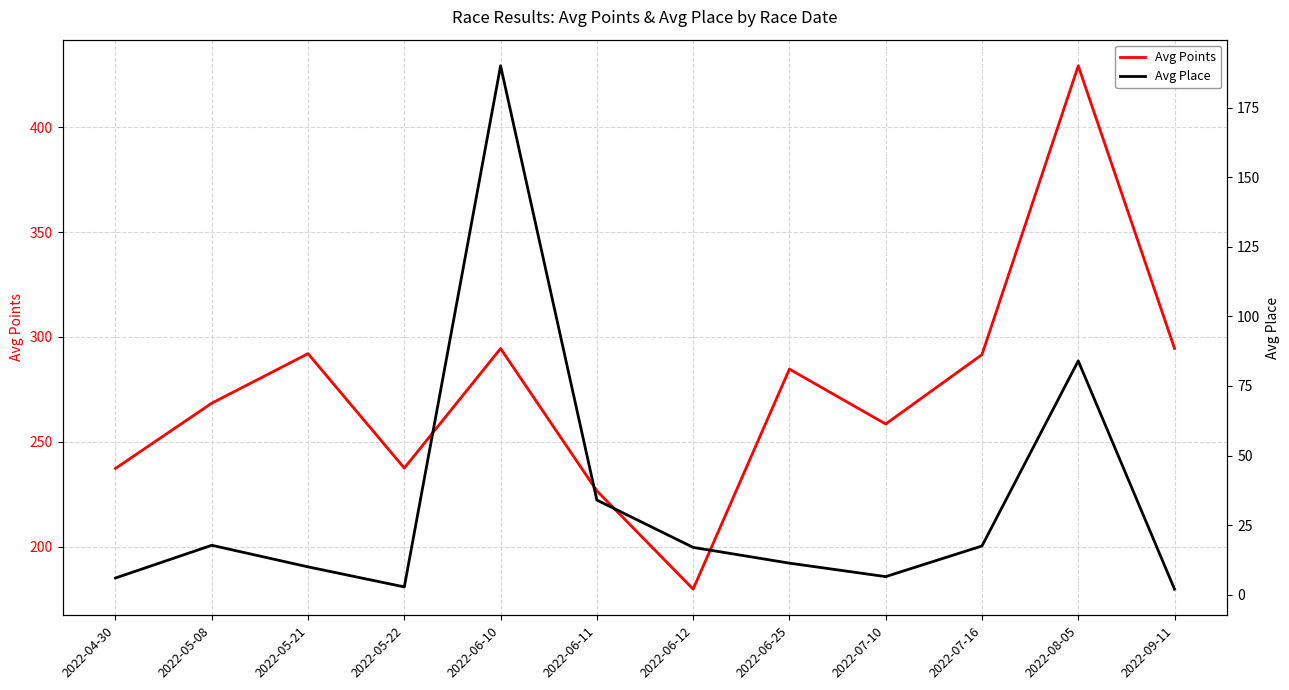

Where does the Avg Points series first go above 284?

2022-05-21